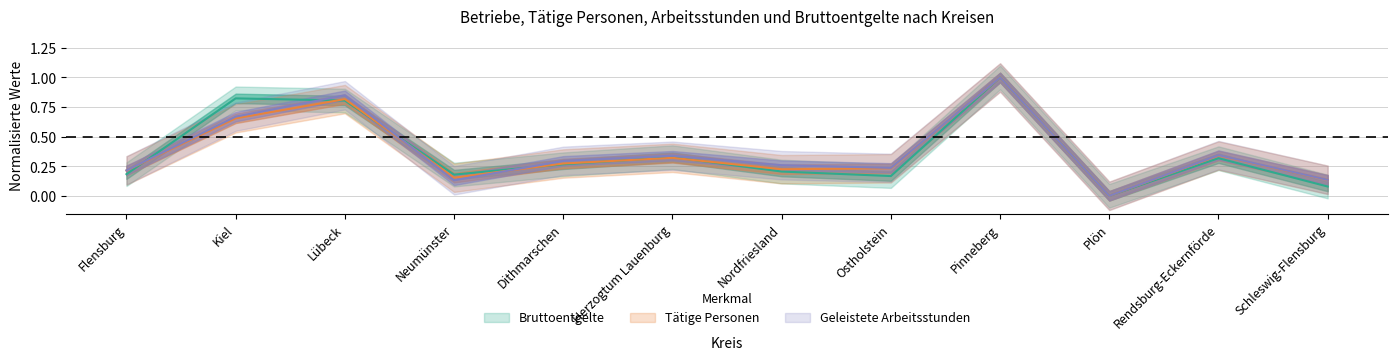

In Bruttoentgelte (1000 Euro), how many points are lower than both neighbors (excluding endpoints)?

3